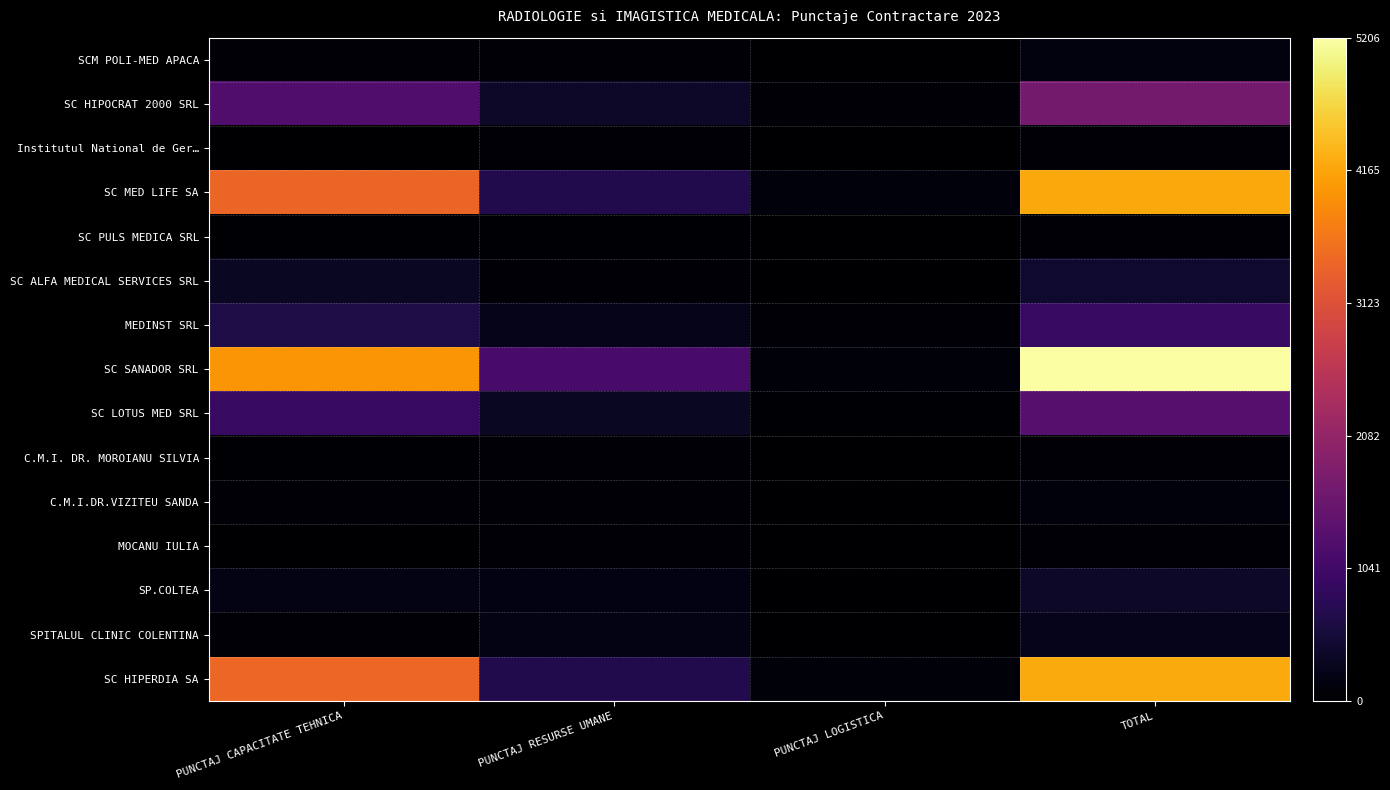

Which category has the highest value across all series?

TOTAL